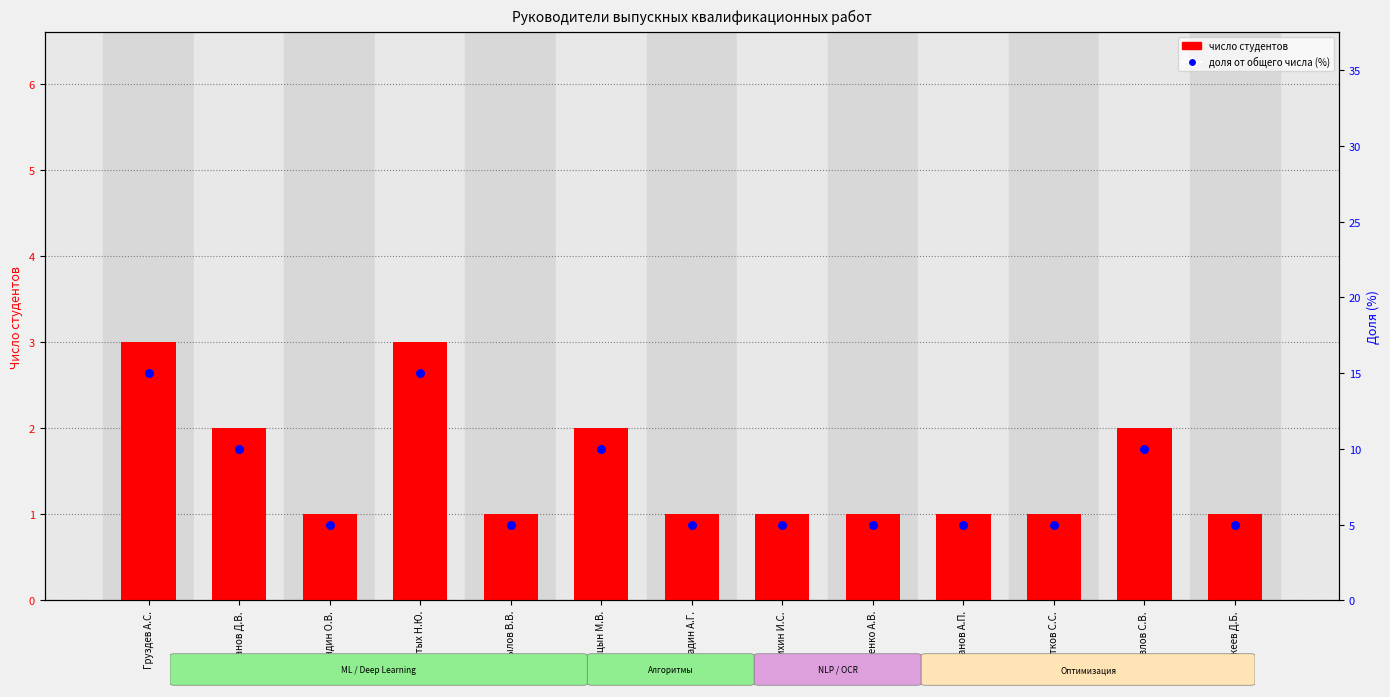

What are all the series names shown in the legend?

число студентов, доля от общего числа (%)